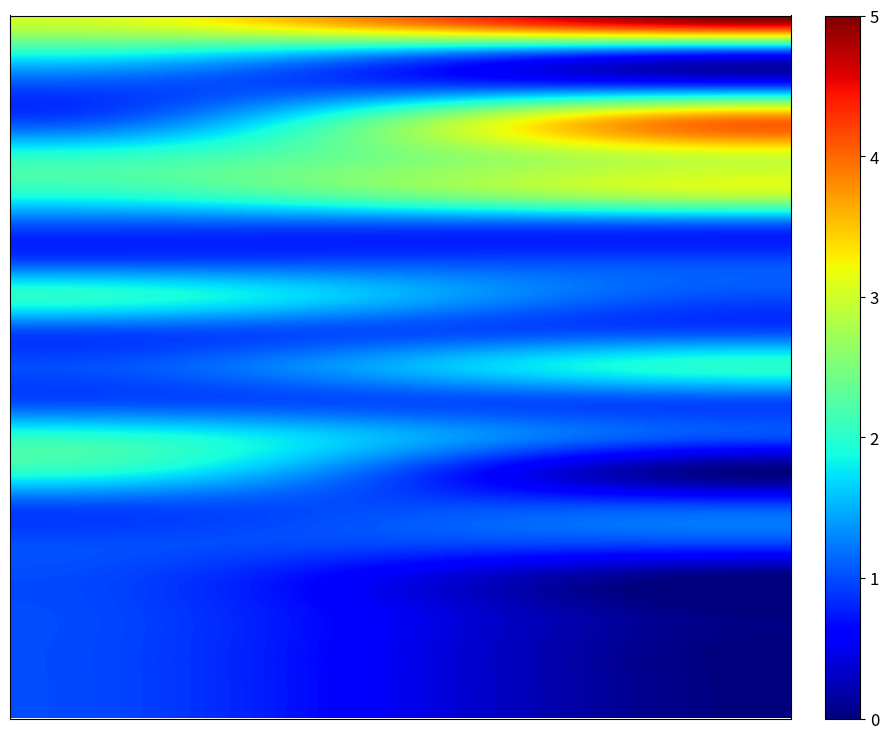

Which series has the widest spread of values?

00014